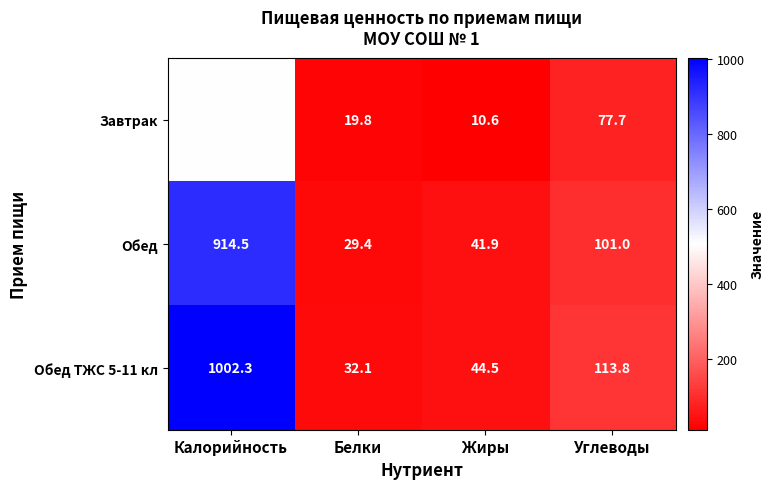

List the series in order of their peak value, lowest first.

Завтрак, Обед, Обед ТЖС 5-11 кл